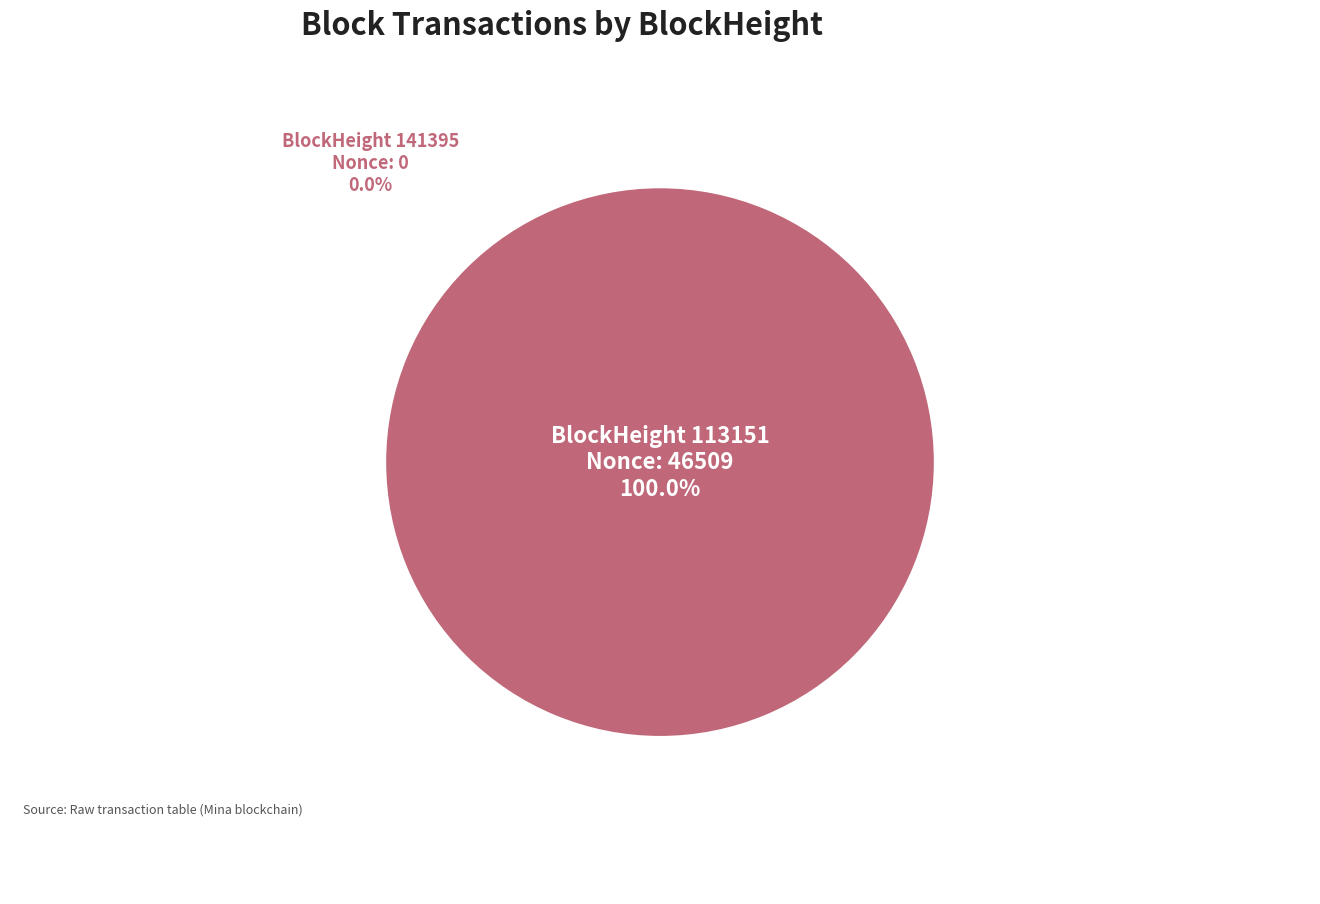

Which has a higher value, 113151 or 141395?

113151